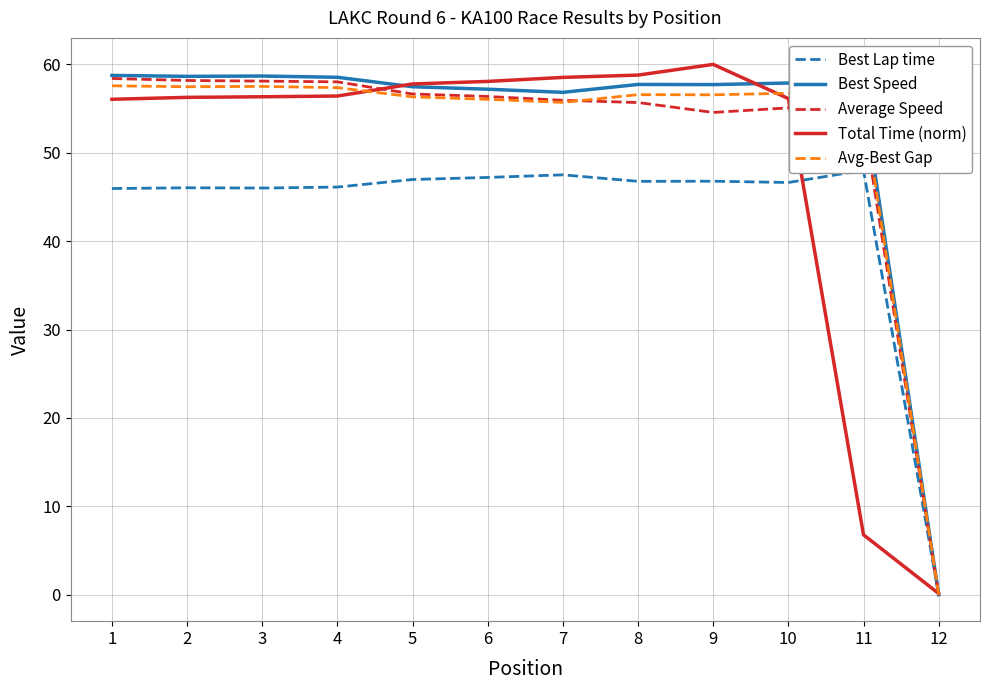

At which label is Avg-Best Gap closest to 28?

11